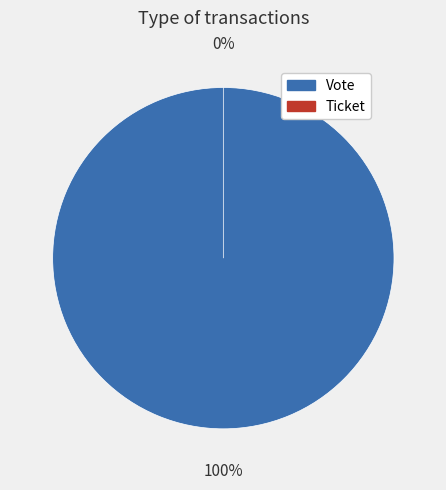

Count the number of slices in the pie.

2